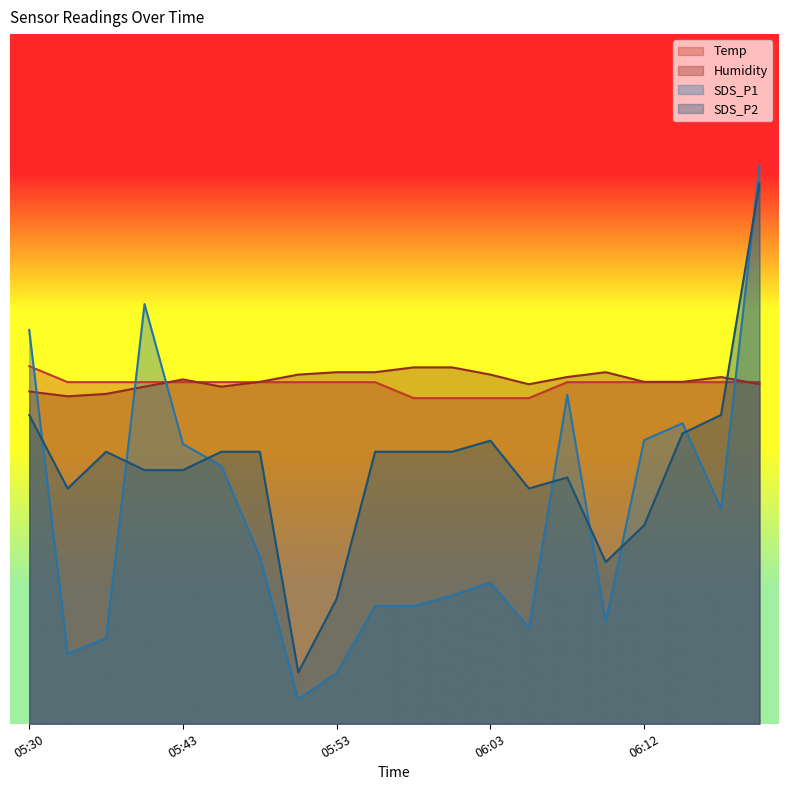

What is the smallest value displayed?

0.4